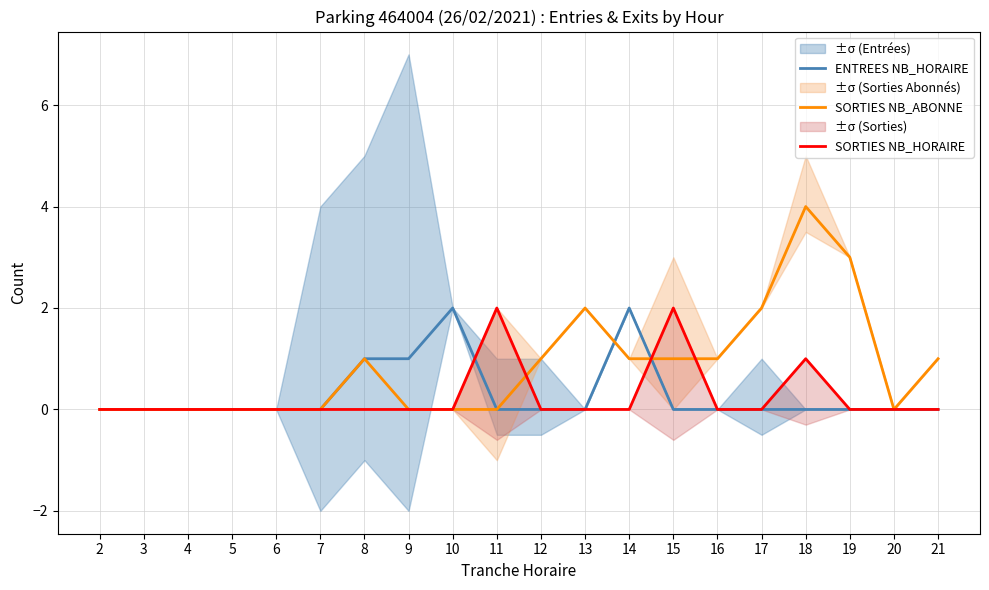

True or false: SORTIES NB_ABONNE has a value of -3 at 20.

False